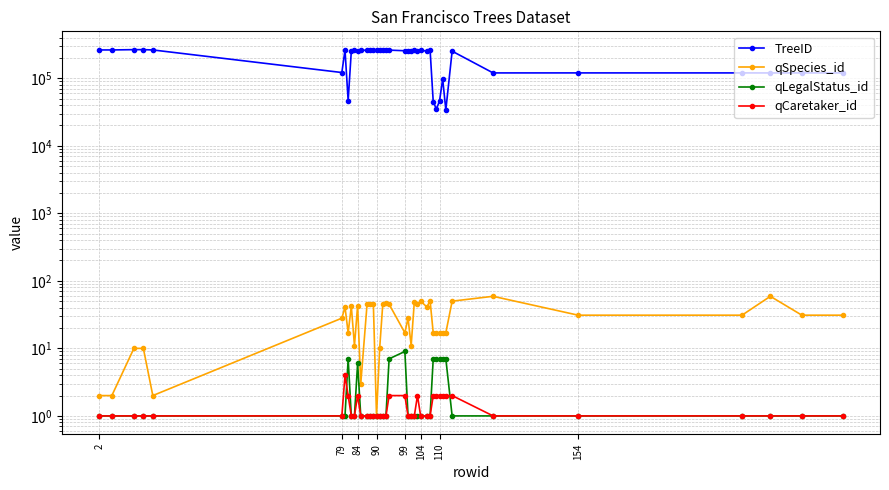

What is the label of the 37th point from the right?

90